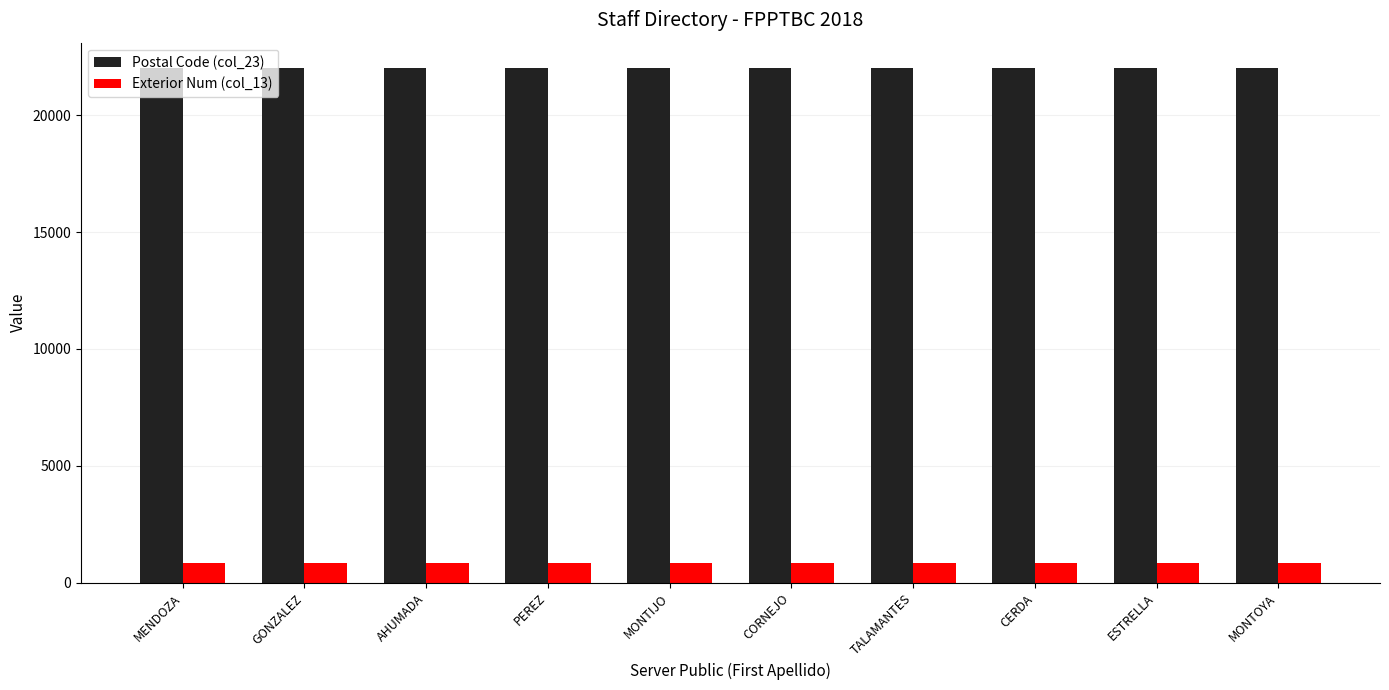

Reading left to right, list all the values displayed in this chart.

Postal Code (col_23): 22000	22000	22000	22000	22000	22000	22000	22000	22000	22000
Exterior Num (col_13): 868	868	868	868	868	868	868	868	868	868